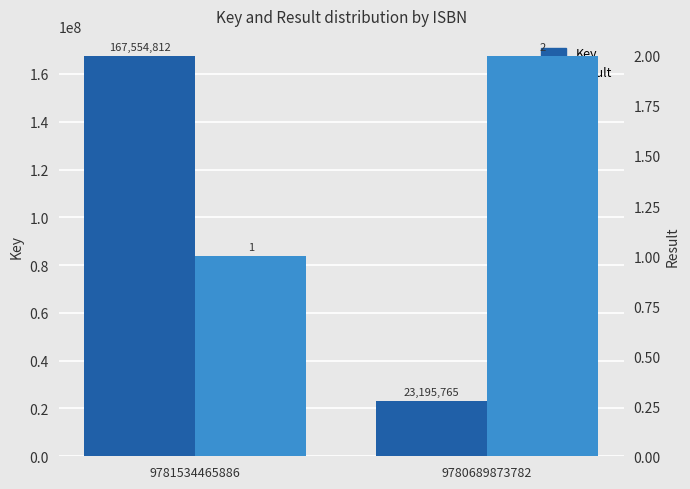

How many Key values are between 23195765 and 167554812?

2